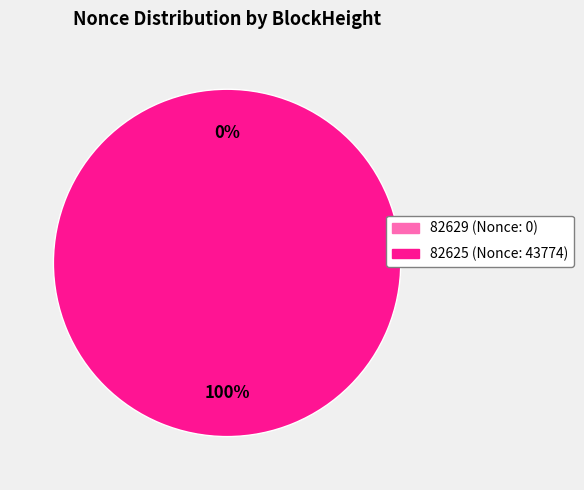

How many segments does this pie chart have?

2